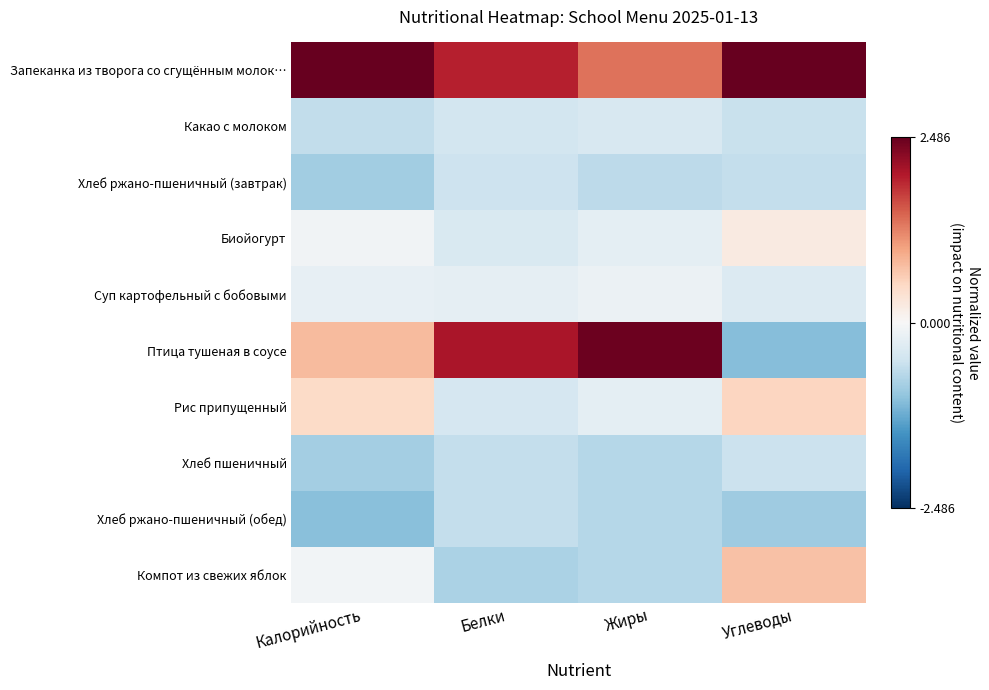

Which series has the widest spread of values?

Птица тушеная в соусе